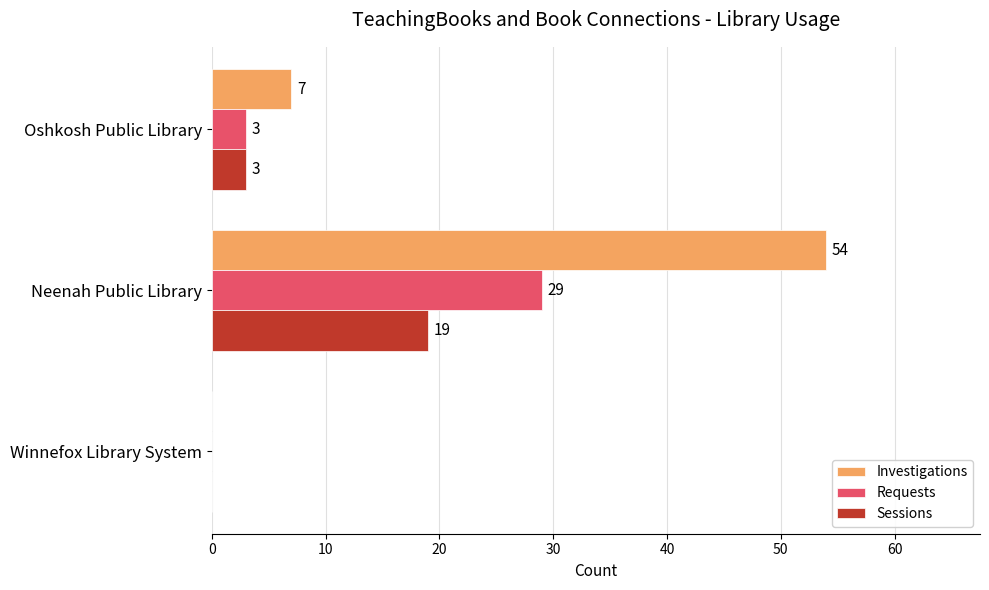

How many data points does each series have?

3